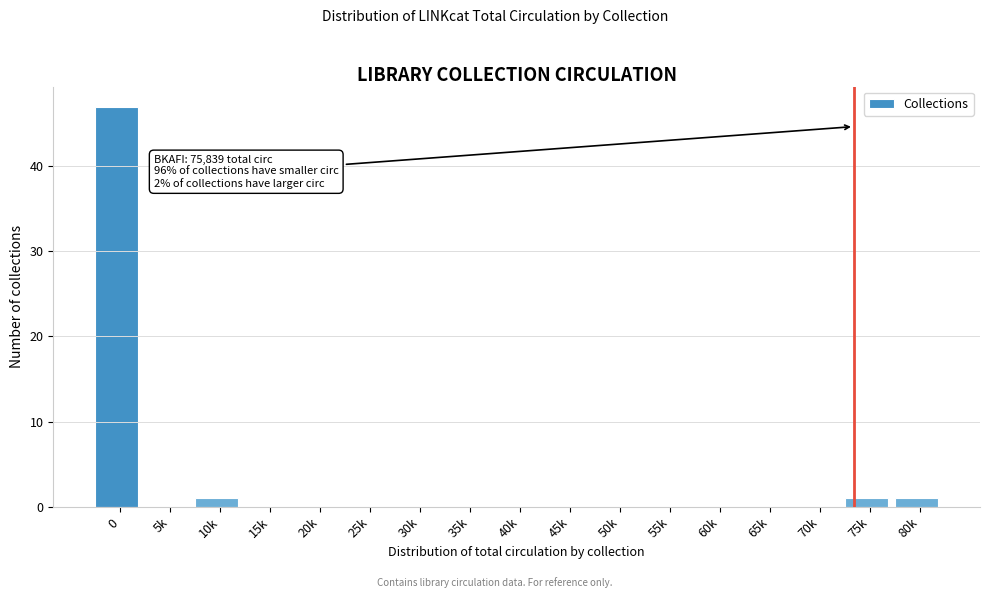

Reading right to left, extract all data points from this chart.

80k=1	75k=1	70k=0	65k=0	60k=0	55k=0	50k=0	45k=0	40k=0	35k=0	30k=0	25k=0	20k=0	15k=0	10k=1	5k=0	0=47